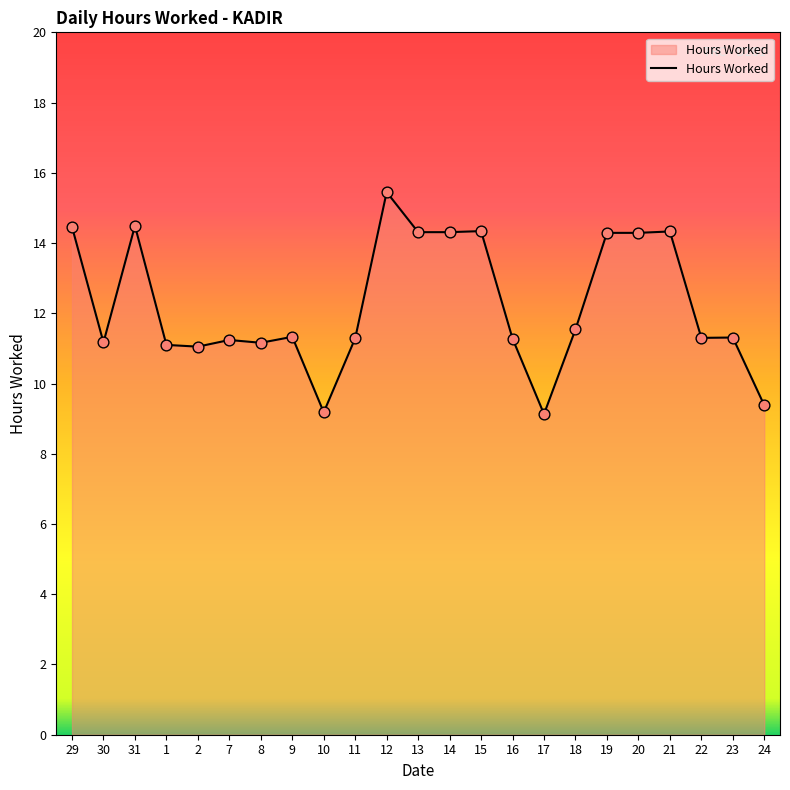

What is the change in value from 29 to 18?

-2.9